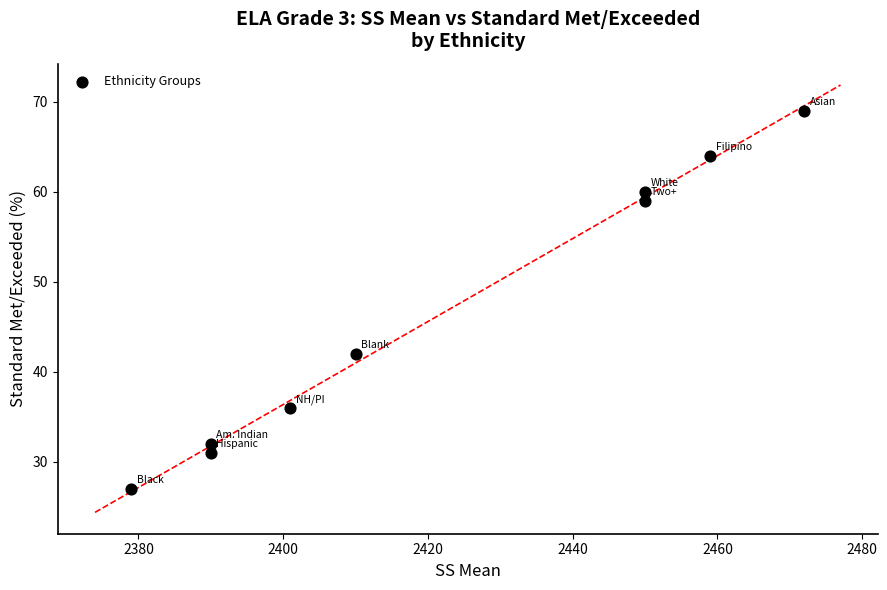

What is the average Y value?

47